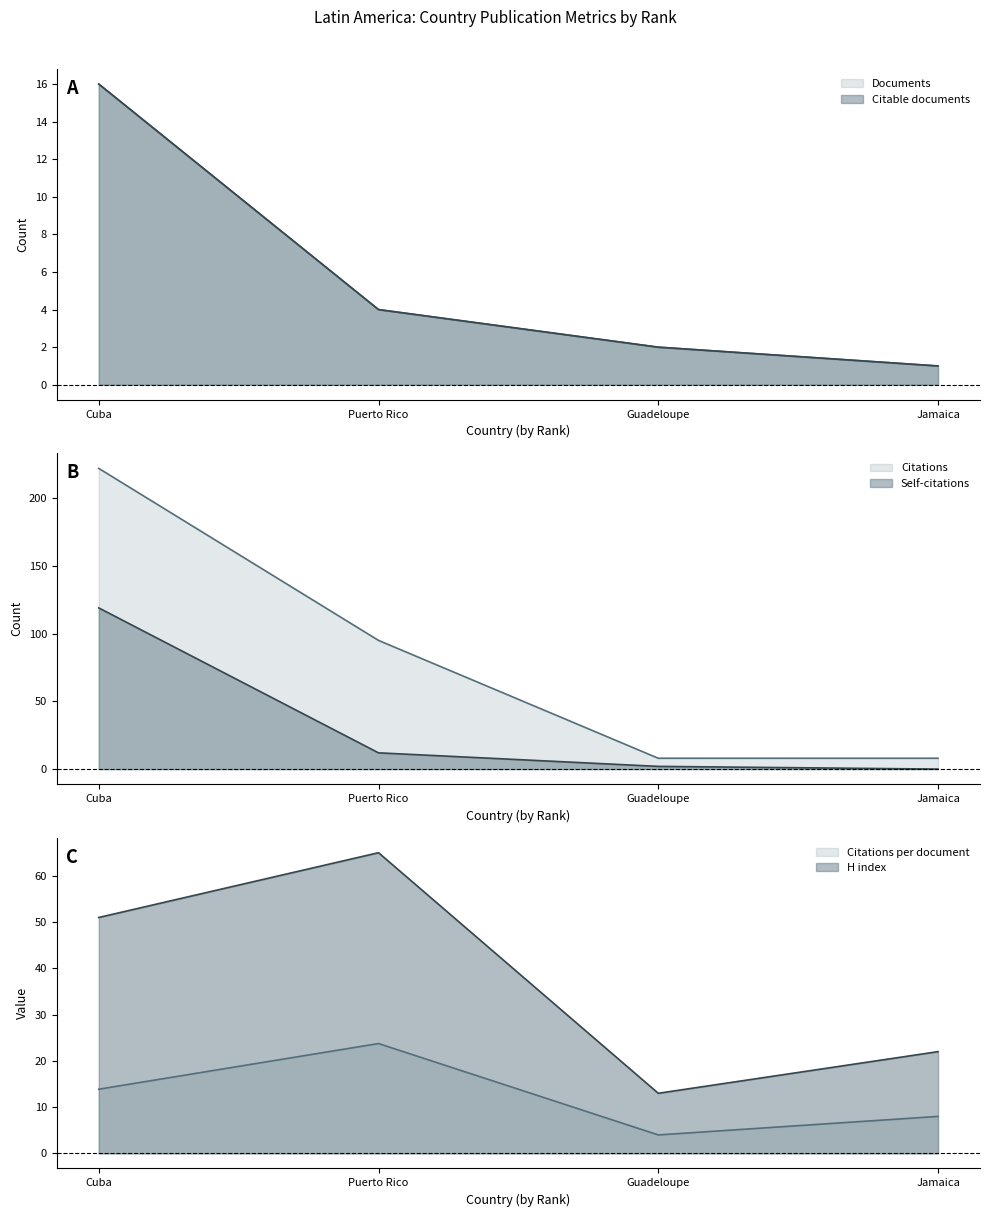

What is the average value of the Citable documents series?

5.8